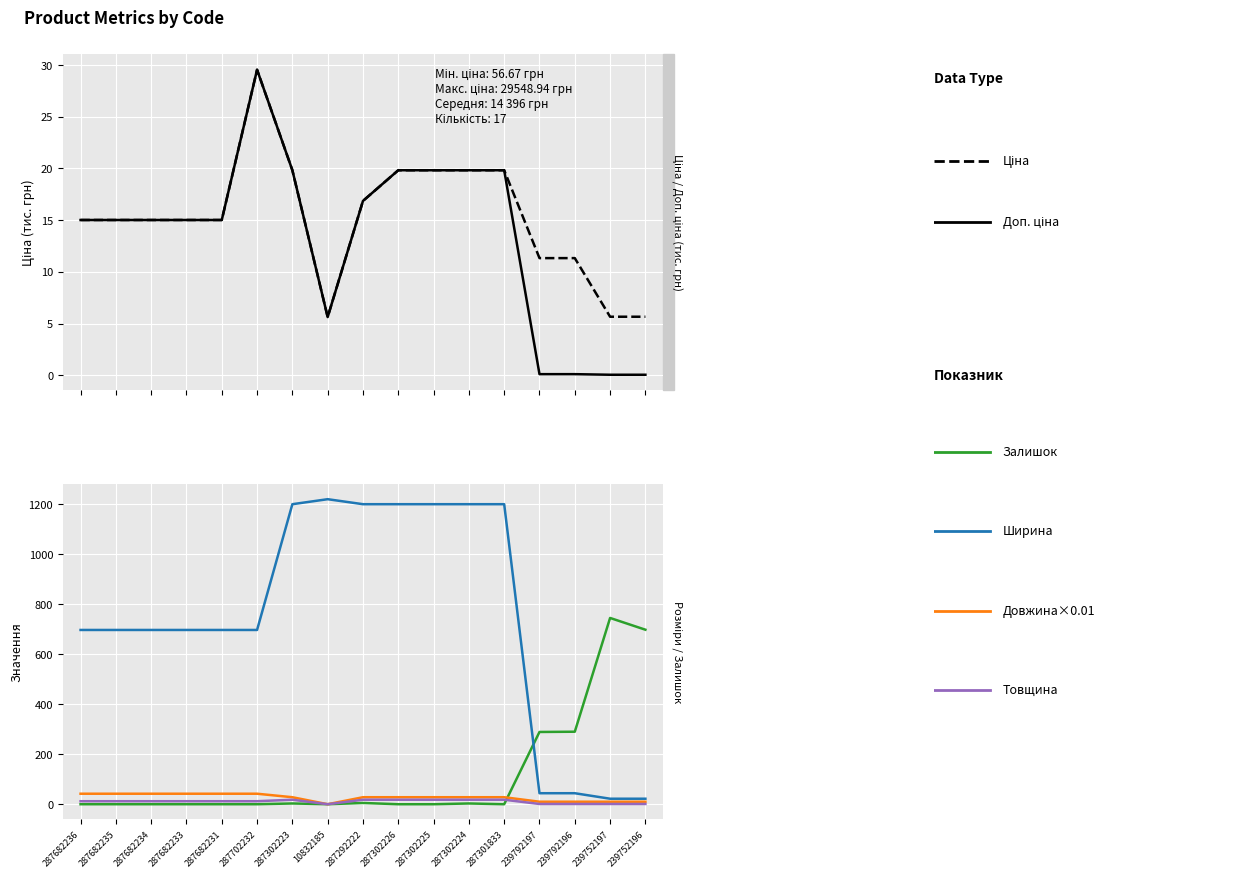

Reading left to right, what are all the values shown in this chart?

Ціна: 15.0	15.0	15.0	15.0	15.0	29.5	19.8	5.6	16.9	19.8	19.8	19.8	19.8	0.1	0.1	0.1	0.1
Доп. ціна: 15.0	15.0	15.0	15.0	15.0	29.5	19.8	5.6	16.9	19.8	19.8	19.8	19.8	11.3	11.3	5.7	5.7
Залишок: 0.0	0.0	0.0	0.0	0.0	0.0	3.0	0.0	5.0	0.0	0.0	3.0	0.0	289.0	290.0	745.0	698.0
Ширина: 697.0	697.0	697.0	697.0	697.0	697.0	1200.0	1220.0	1200.0	1200.0	1200.0	1200.0	1200.0	44.0	44.0	22.0	22.0
Довжина: 42.0	42.0	42.0	42.0	42.0	42.0	28.0	0.0	28.0	28.0	28.0	28.0	28.0	10.0	10.0	10.0	10.0
Товщина: 12.0	12.0	12.0	12.0	12.0	12.0	18.0	0.0	18.0	18.0	18.0	18.0	18.0	1.0	1.0	1.0	1.0